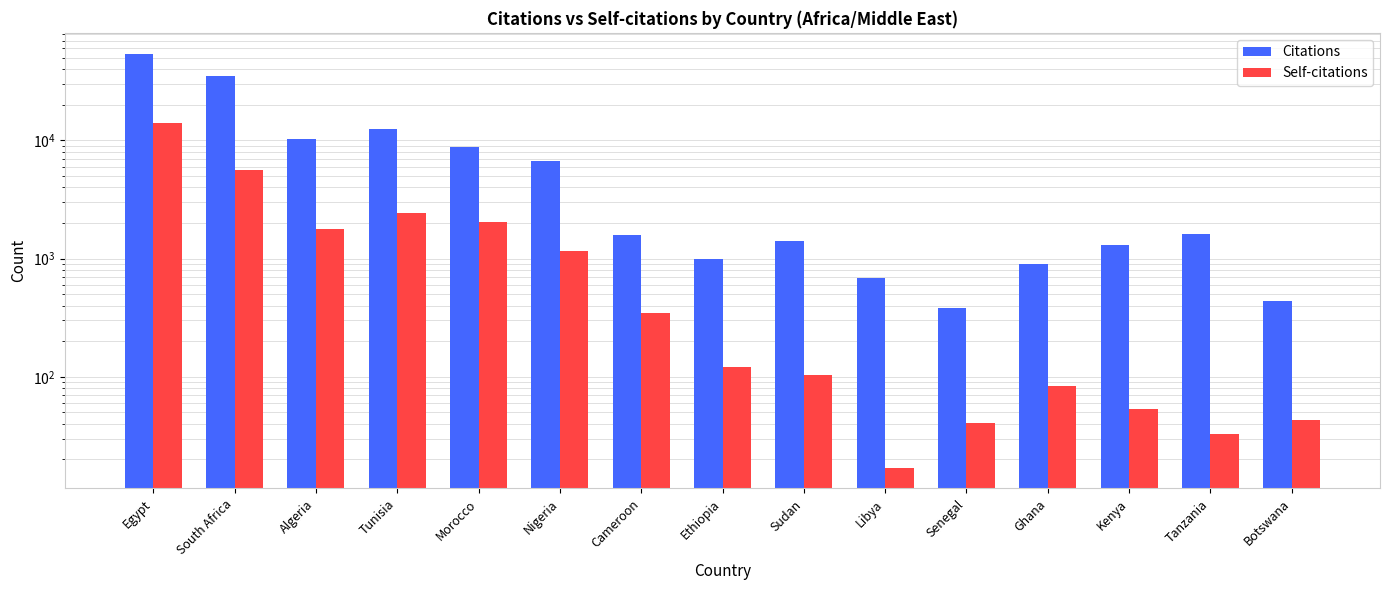

Is it true that Citations equals 680 at Libya?

True